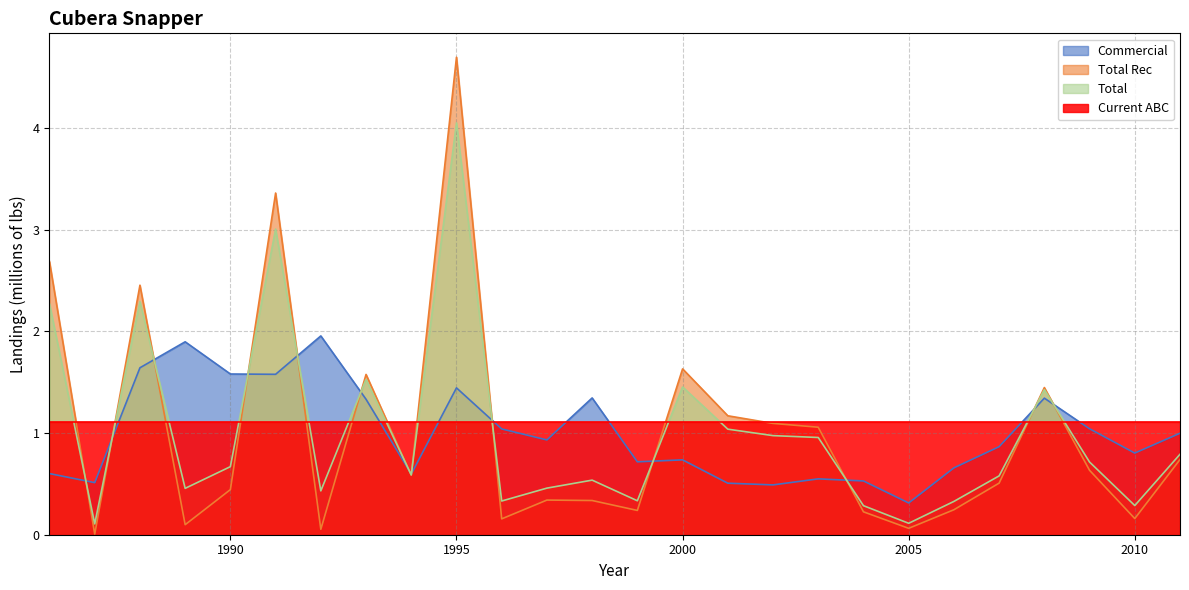

At how many categories does at least one series exceed 0?

26